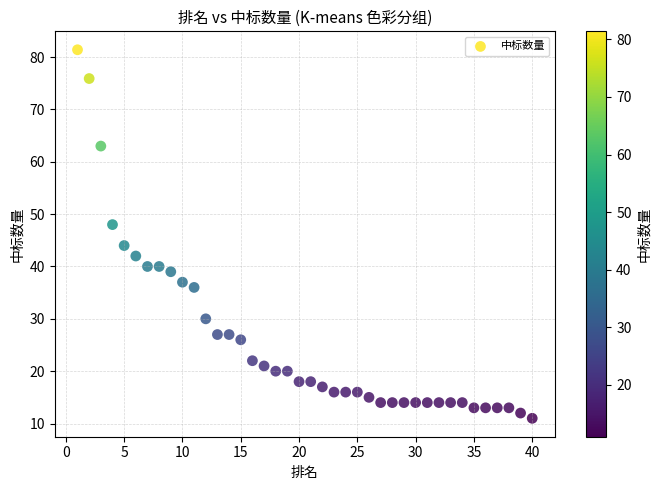

What is the range of Y values (max minus min)?

70.4